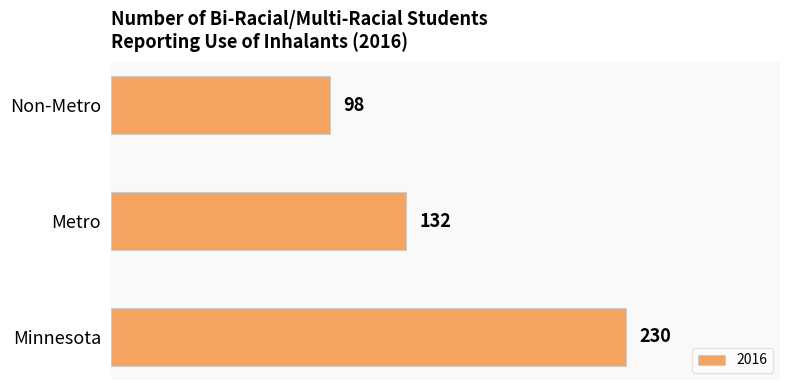

Does the chart contain any negative values?

No